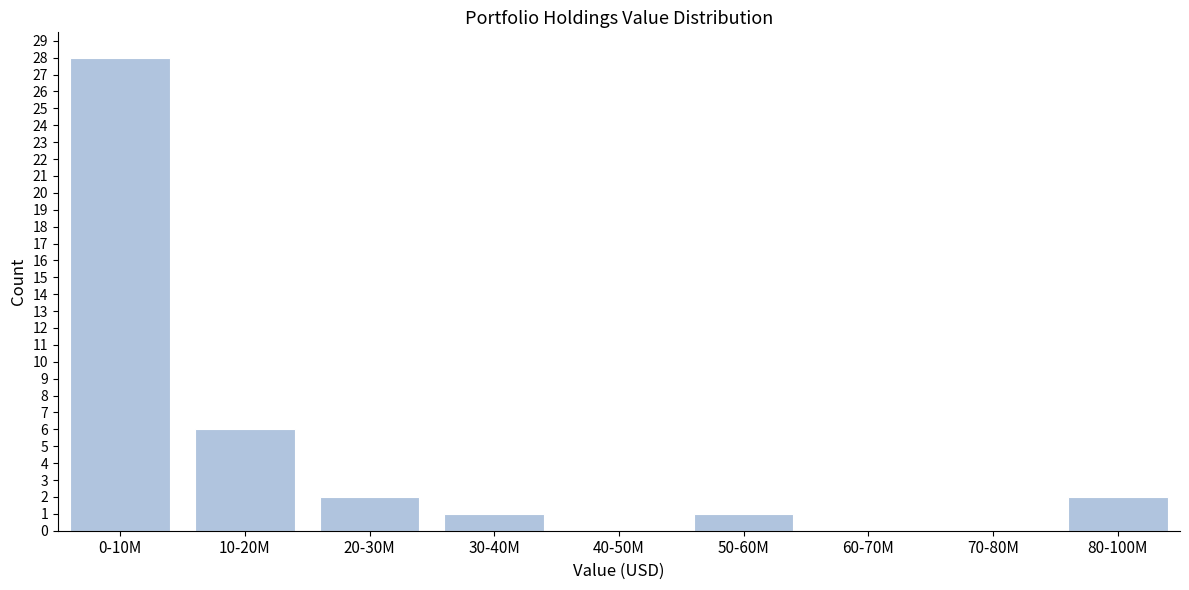

Reading left to right, what are all the values shown in this chart?

0-10M=28	10-20M=6	20-30M=2	30-40M=1	40-50M=0	50-60M=1	60-70M=0	70-80M=0	80-100M=2